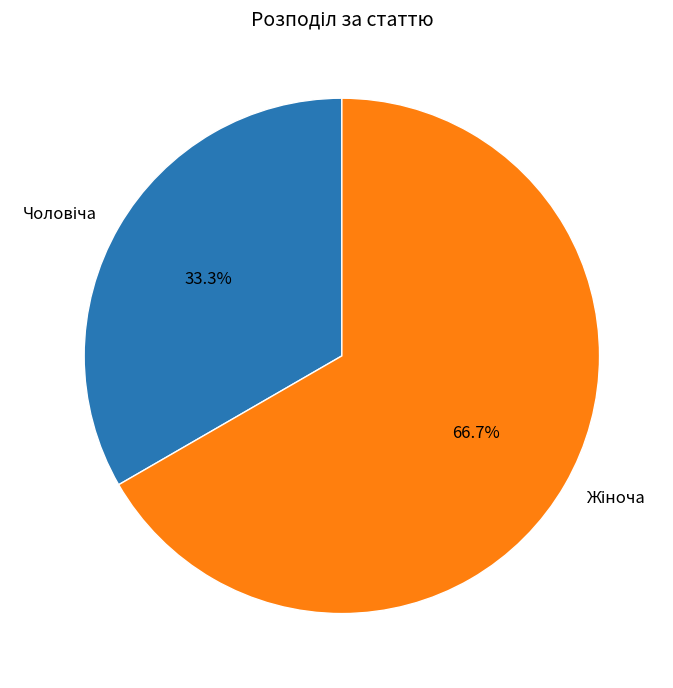

Does any single category account for the majority?

Yes